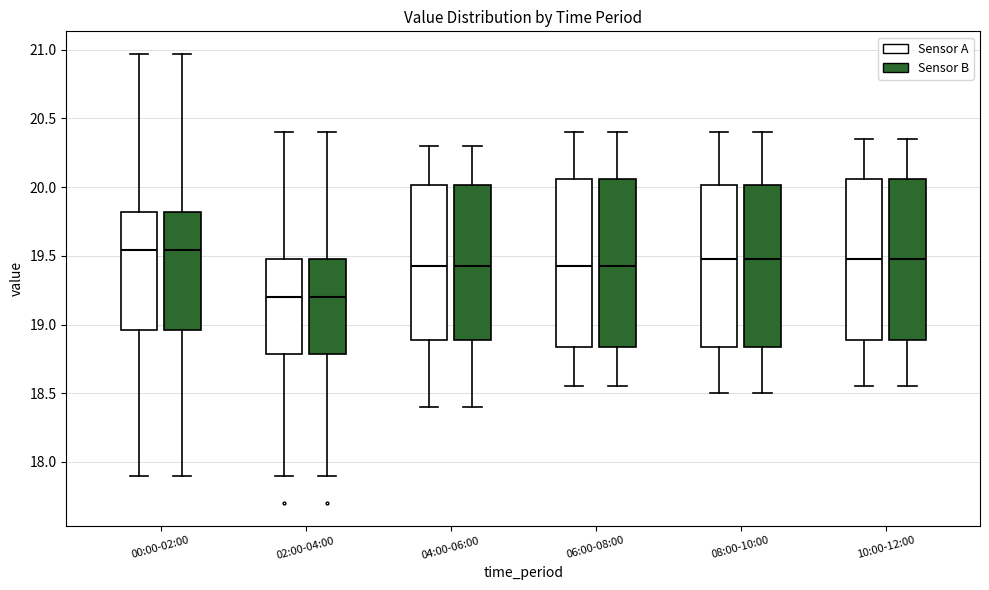

Reading left to right, transcribe this box plot: for each box, give where its median line is, the range the box spans, and where its two whiskers end, as read against the y-axis. The values are not printed on the chart, so give them approximately, as read against the axis.

00:00-02:00 (Sensor A): median 19.55, box 18.95 to 19.80, whiskers 17.90 to 20.95
00:00-02:00 (Sensor B): median 19.55, box 18.95 to 19.80, whiskers 17.90 to 20.95
02:00-04:00 (Sensor A): median 19.20, box 18.80 to 19.50, whiskers 17.90 to 20.40
02:00-04:00 (Sensor B): median 19.20, box 18.80 to 19.50, whiskers 17.90 to 20.40
04:00-06:00 (Sensor A): median 19.45, box 18.90 to 20.00, whiskers 18.40 to 20.30
04:00-06:00 (Sensor B): median 19.45, box 18.90 to 20.00, whiskers 18.40 to 20.30
06:00-08:00 (Sensor A): median 19.45, box 18.85 to 20.05, whiskers 18.55 to 20.40
06:00-08:00 (Sensor B): median 19.45, box 18.85 to 20.05, whiskers 18.55 to 20.40
08:00-10:00 (Sensor A): median 19.50, box 18.85 to 20.00, whiskers 18.50 to 20.40
08:00-10:00 (Sensor B): median 19.50, box 18.85 to 20.00, whiskers 18.50 to 20.40
10:00-12:00 (Sensor A): median 19.50, box 18.90 to 20.05, whiskers 18.55 to 20.35
10:00-12:00 (Sensor B): median 19.50, box 18.90 to 20.05, whiskers 18.55 to 20.35